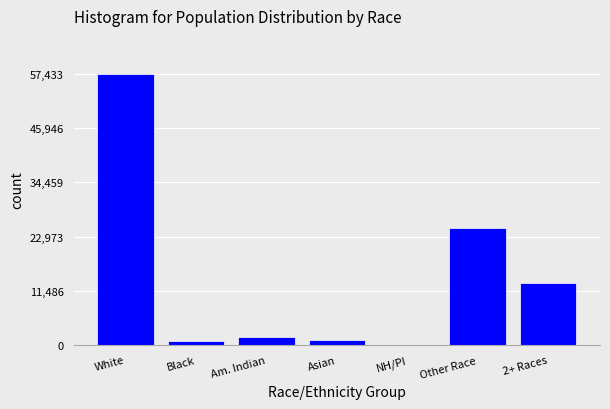

Reading left to right, list all the values displayed in this chart.

White=57433	Black=782	Am. Indian=1660	Asian=1202	NH/PI=104	Other Race=24733	2+ Races=13209